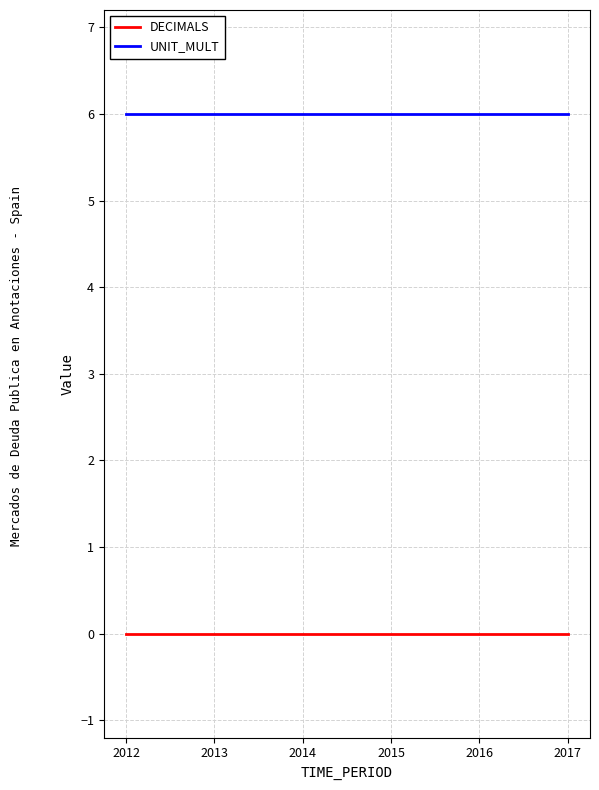

List the series in order of their peak value, highest first.

UNIT_MULT, DECIMALS